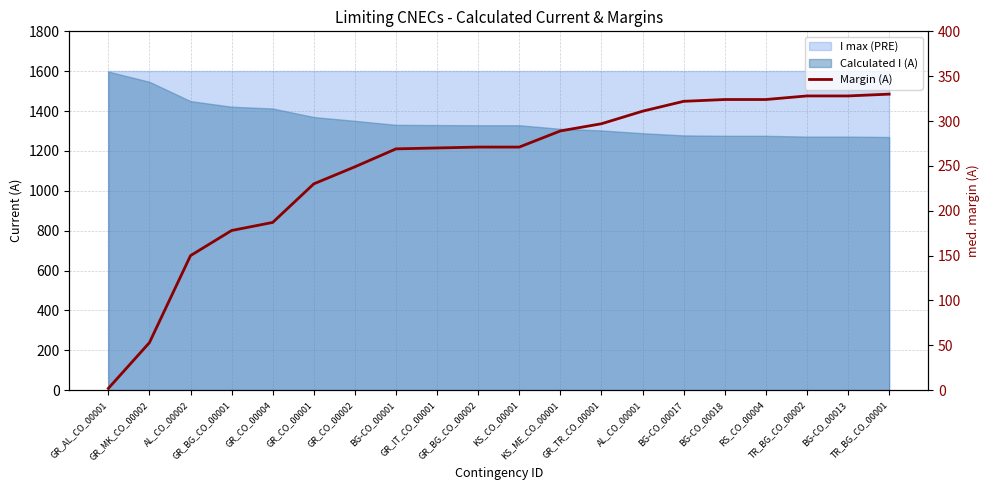

What is the minimum value shown in the chart?

2